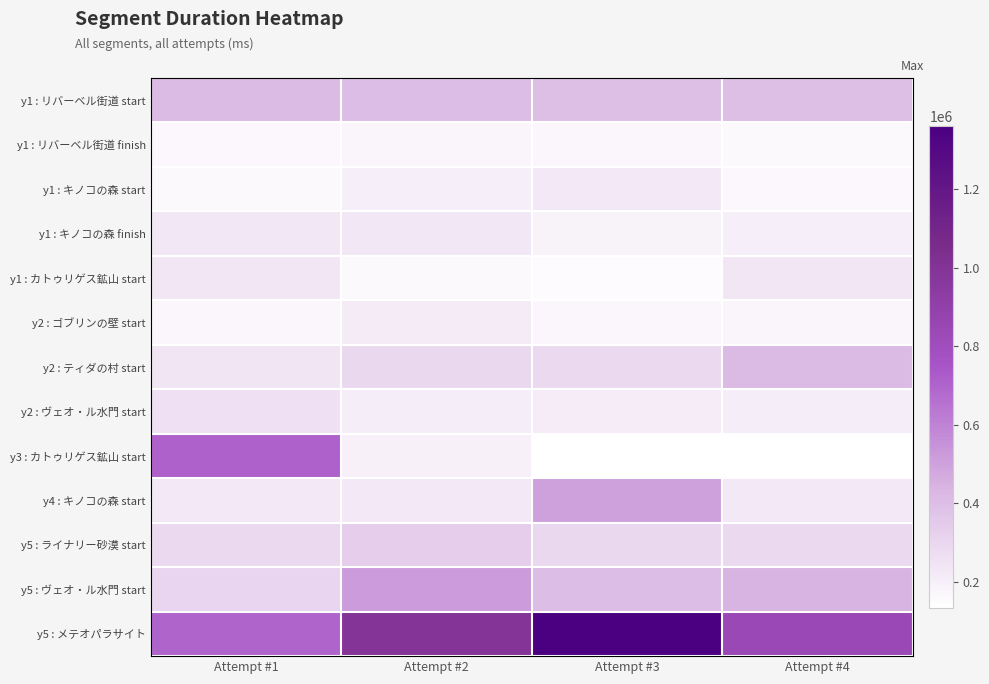

At which label does y2 : ゴブリンの壁 start reach its peak?

Attempt #2